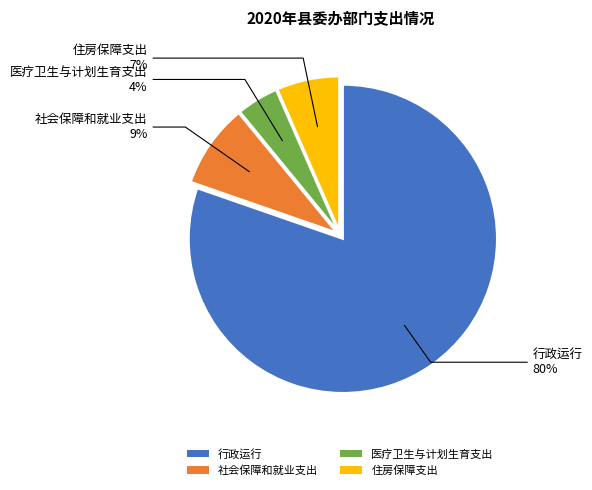

To the nearest percent, what percentage of the pie is 行政运行?

80%